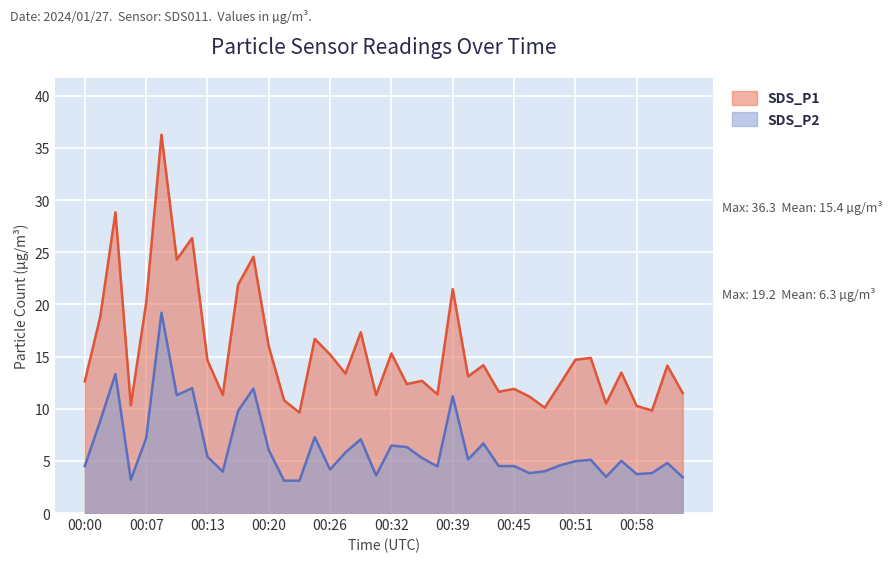

True or false: SDS_P2 and SDS_P1 intersect in this chart.

False